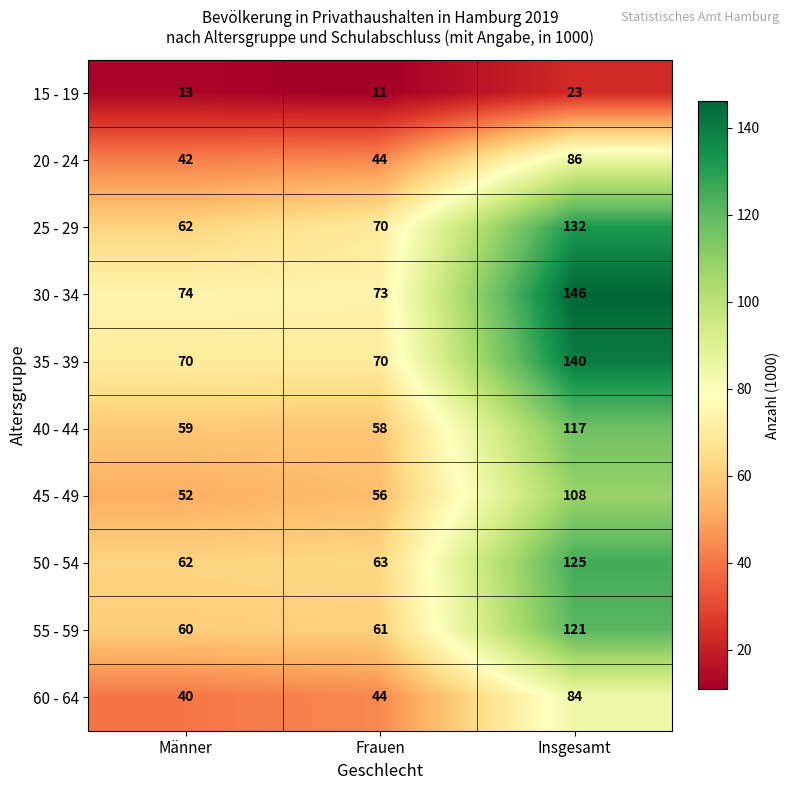

Reading left to right, transcribe all the data shown in this chart.

15 - 19: 13	11	23
20 - 24: 42	44	86
25 - 29: 62	70	132
30 - 34: 74	73	146
35 - 39: 70	70	140
40 - 44: 59	58	117
45 - 49: 52	56	108
50 - 54: 62	63	125
55 - 59: 60	61	121
60 - 64: 40	44	84